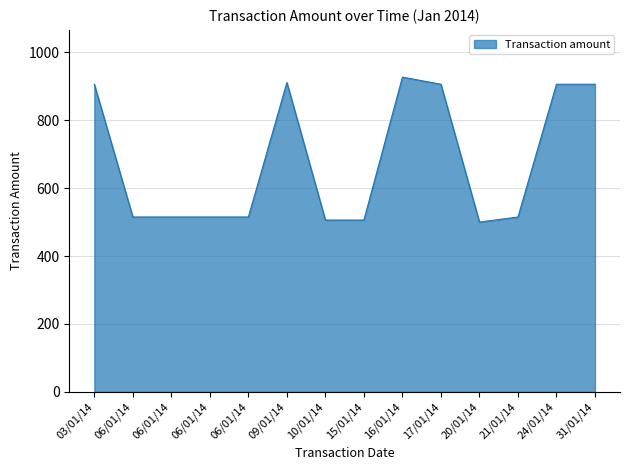

How many lines are shown in the chart?

1